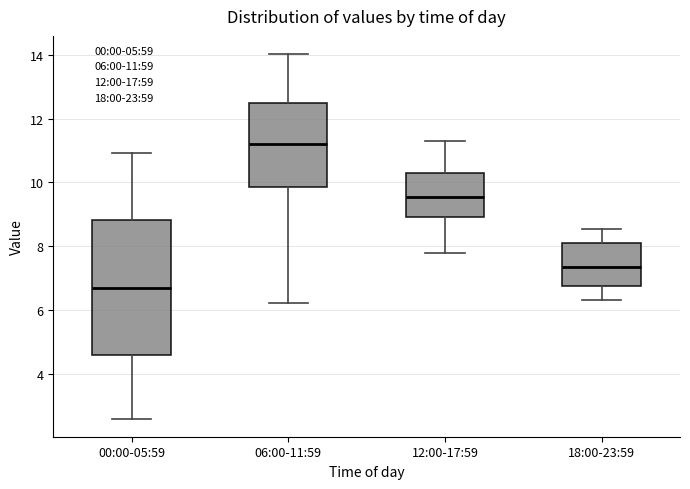

Where does the upper whisker of the box for 18:00-23:59 end on the y-axis? The values are not printed on the chart, so give them approximately, as read against the axis.

8.6